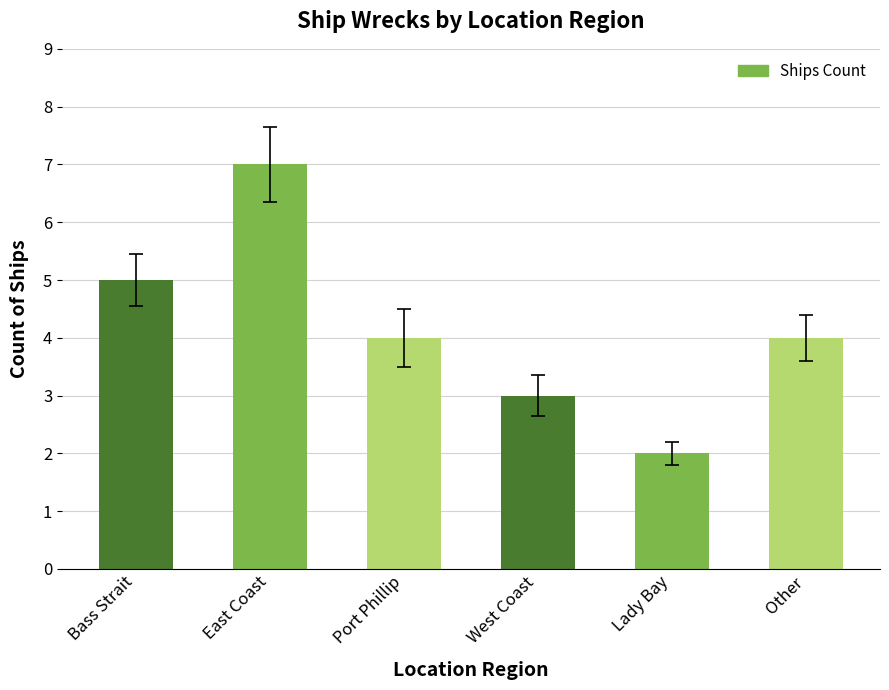

The chart shows a value of 2 at Lady Bay. True or false?

True